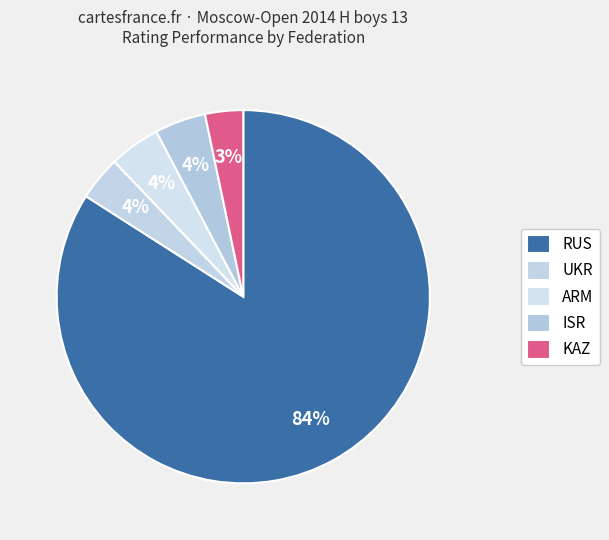

How many slices are in this pie chart?

5